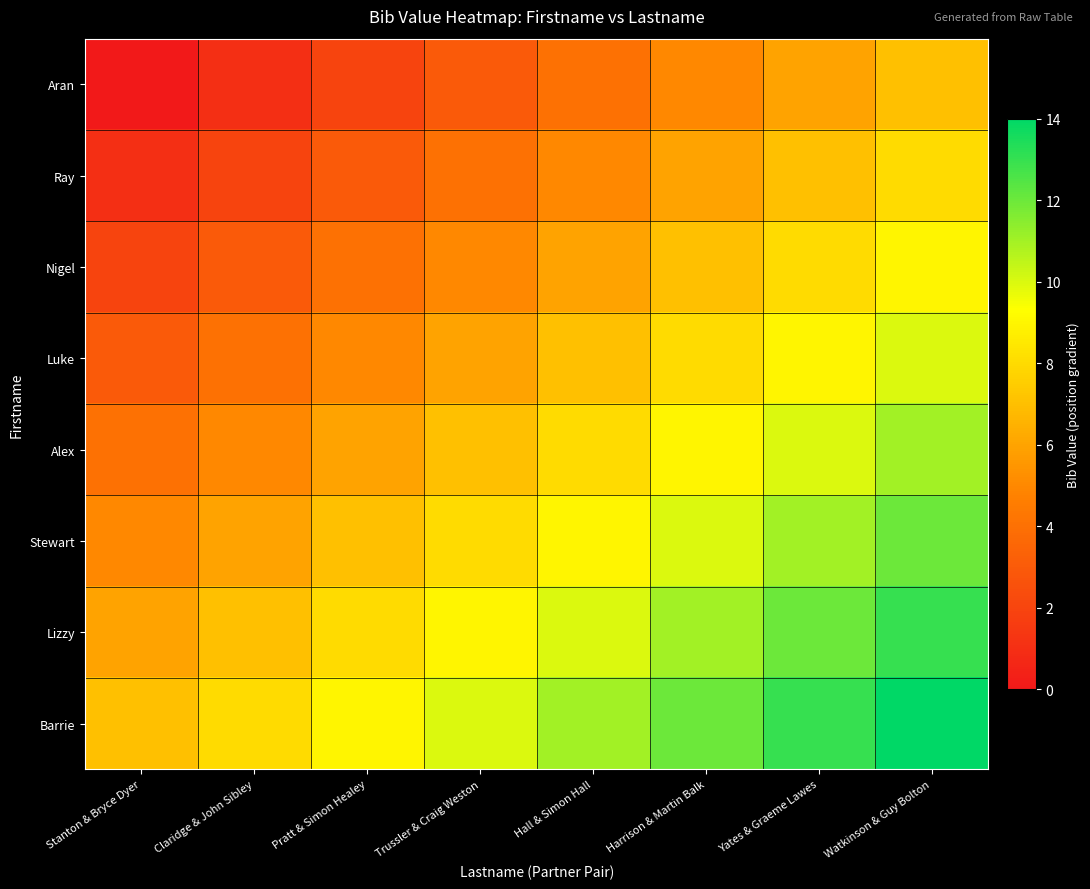

What is the spread (max minus min) of values at Hall & Simon Hall?

7